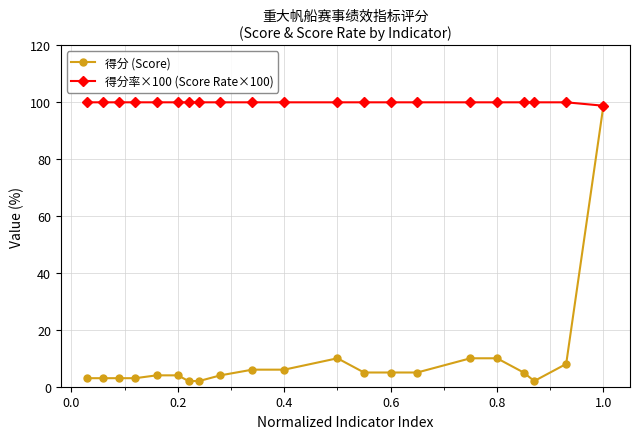

How many lines are shown in the chart?

2